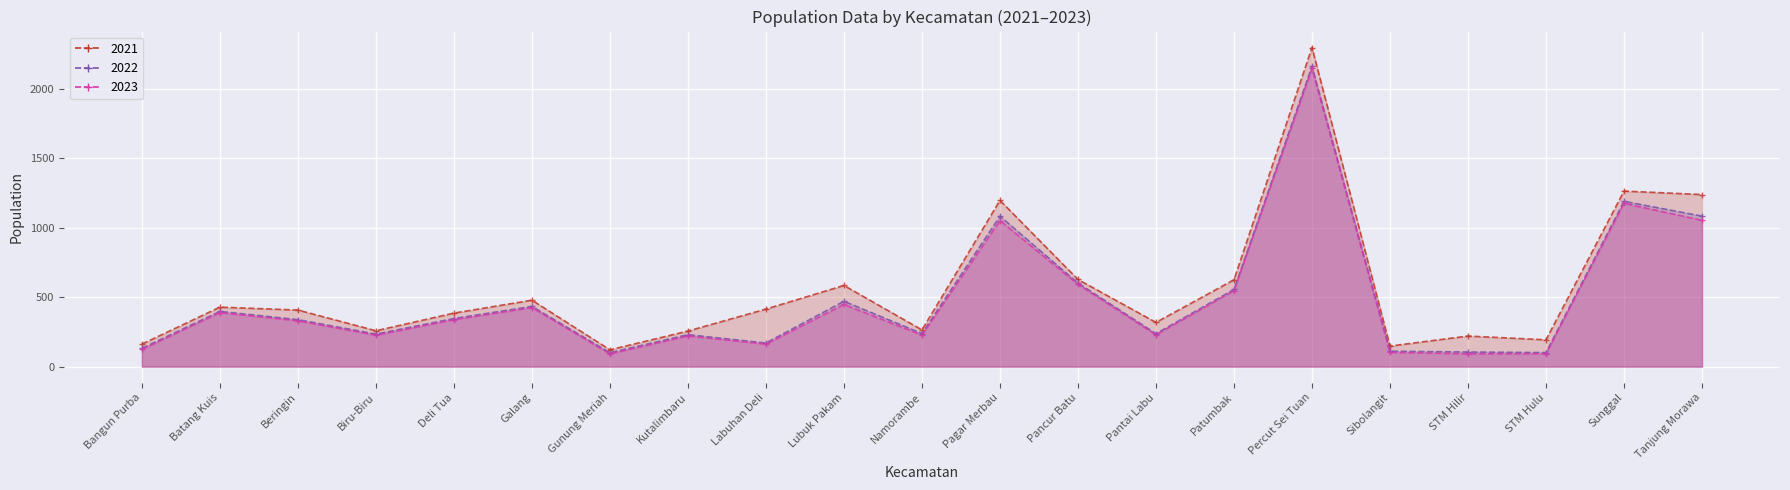

What is the average value of the 2023 series?

479